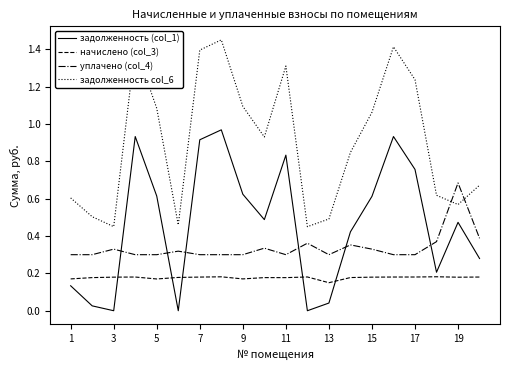

List the series in order of their overall mean, highest first.

задолженность col_6, задолженность (col_1), уплачено (col_4), начислено (col_3)